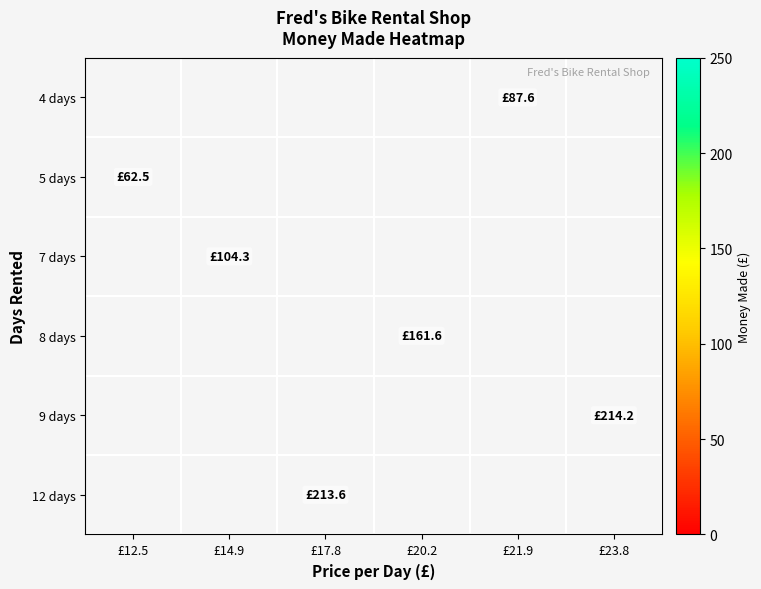

What is the greatest value displayed?

214.2